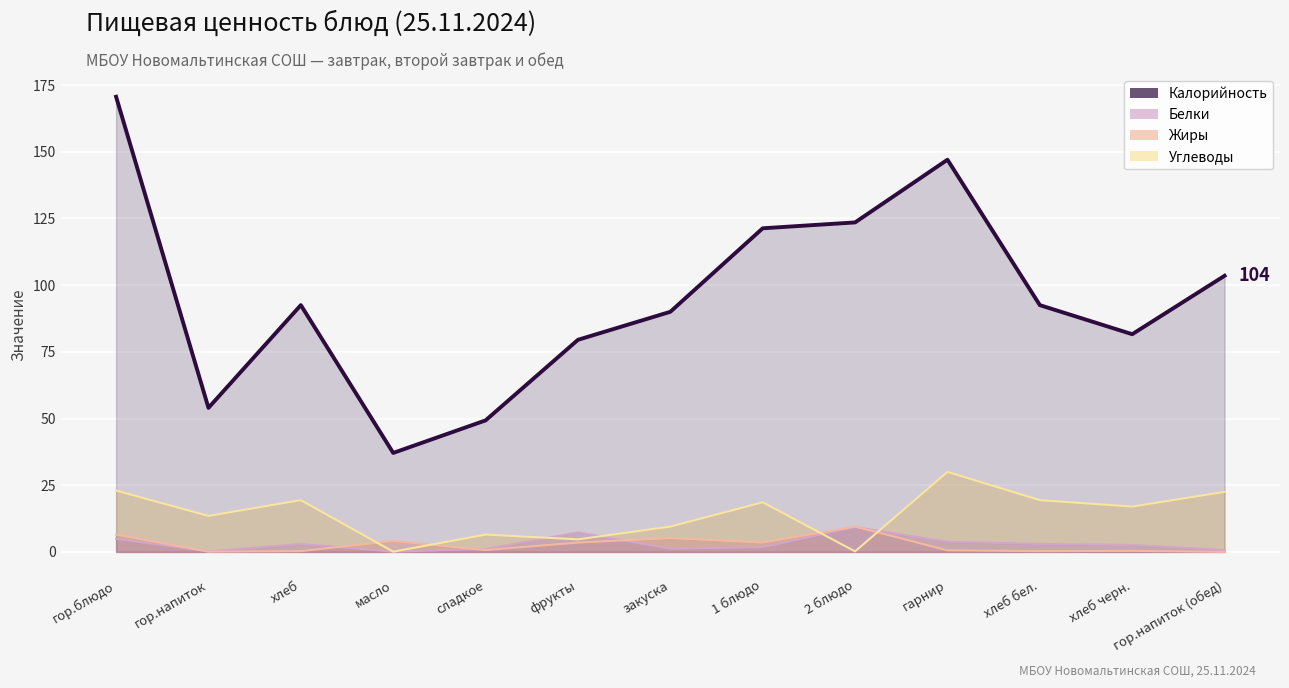

What is the sum of the Жиры values at масло and закуска?

9.3